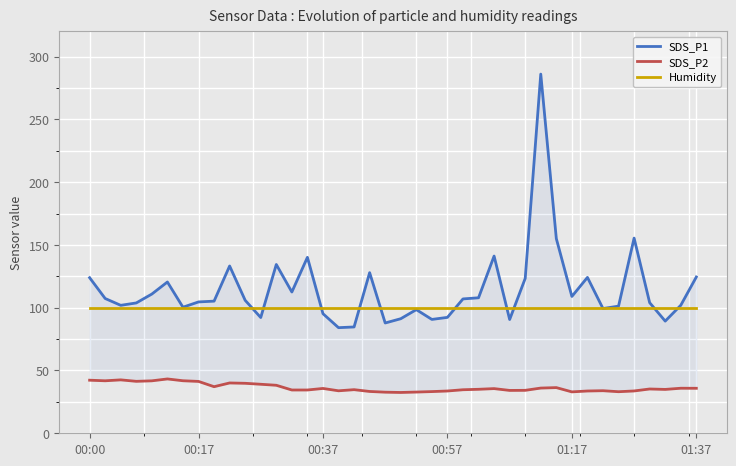

Which has a higher value, 9 or 14?

14